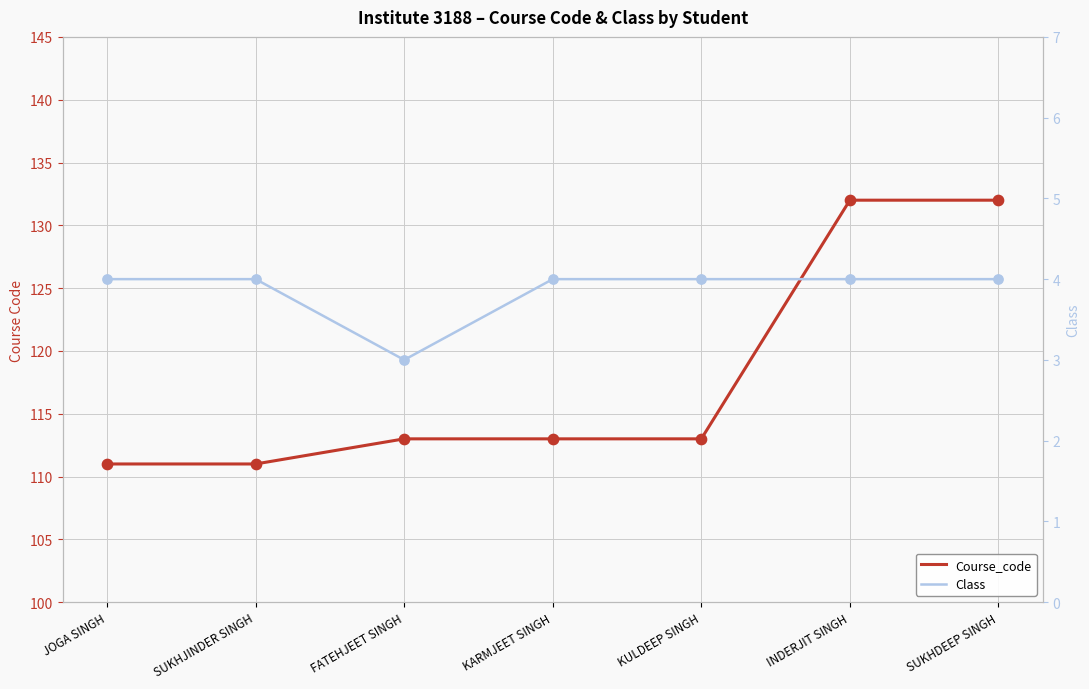

What is the total value across all series at FATEHJEET SINGH?

116